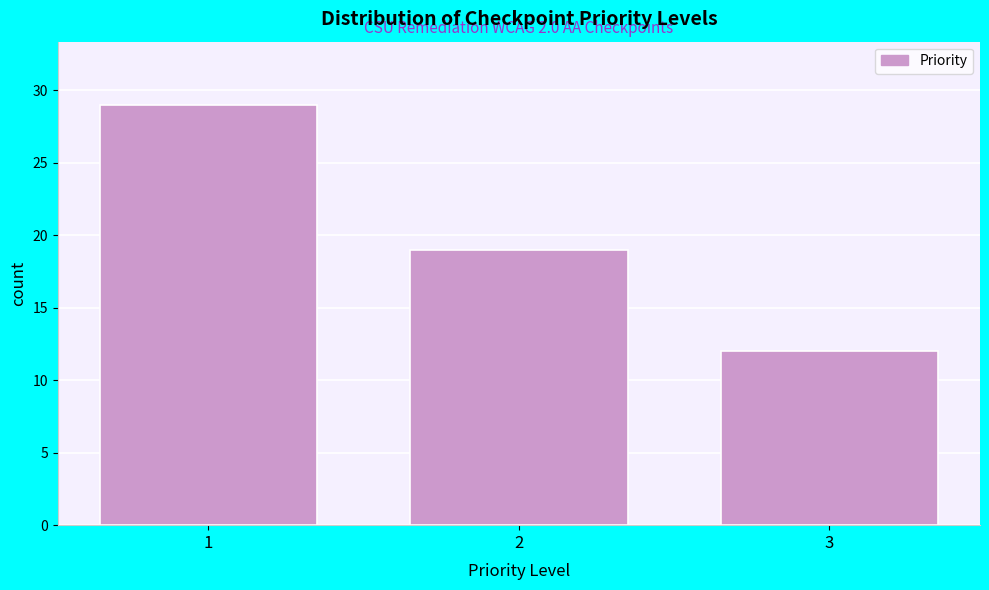

Reading right to left, transcribe all the data shown in this chart.

3=12	2=19	1=29